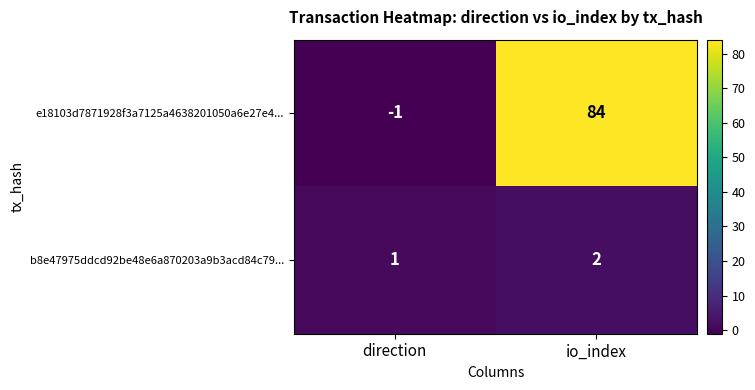

Which series has the widest spread of values?

e18103d7871928f3a7125a4638201050a6e27e4...